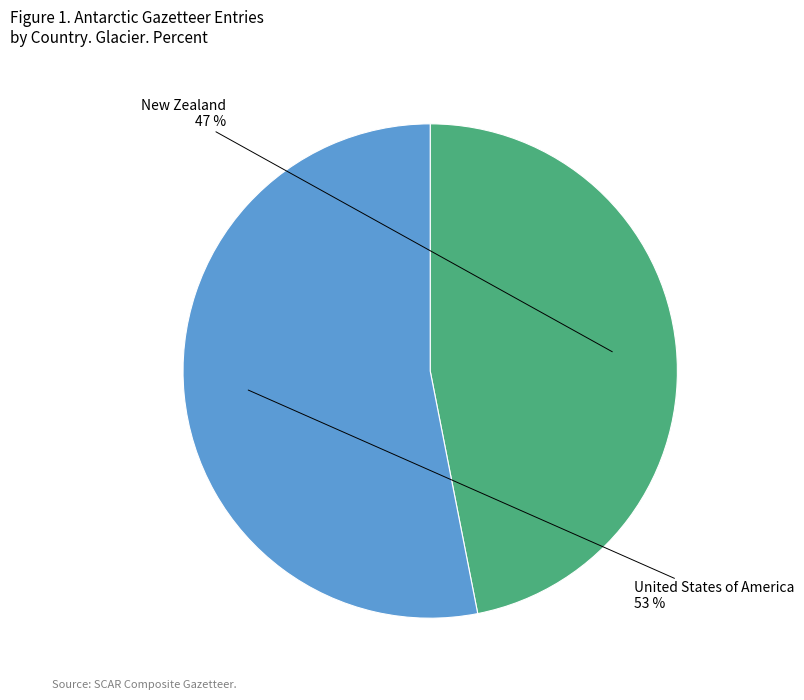

Do New Zealand and United States of America together represent more than half of the pie?

Yes